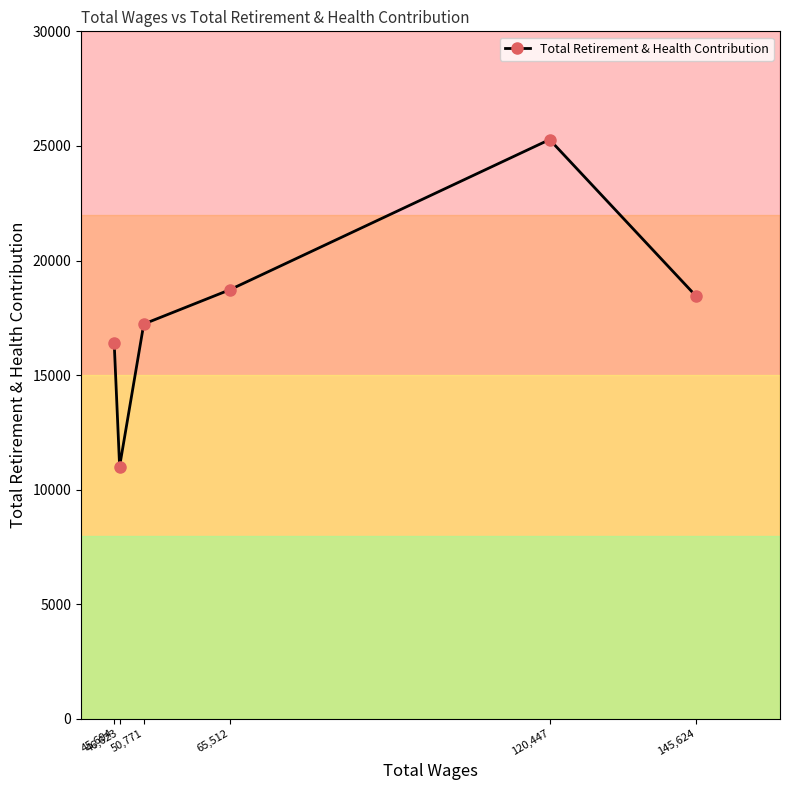

How many data points are above 18437?

2